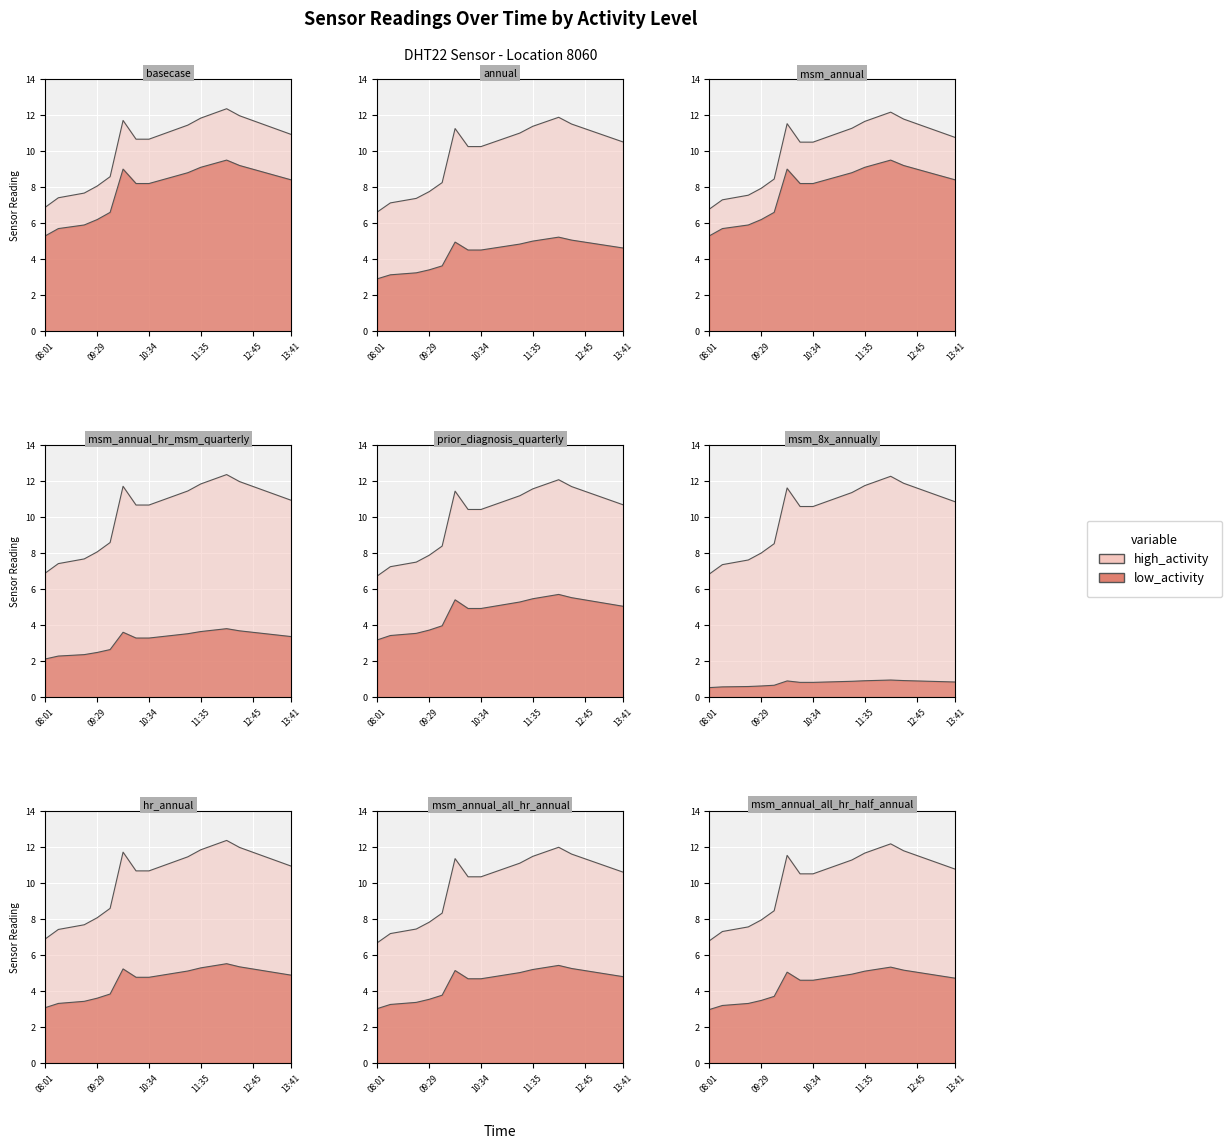

What is the label of the 16th point from the left?

12:28